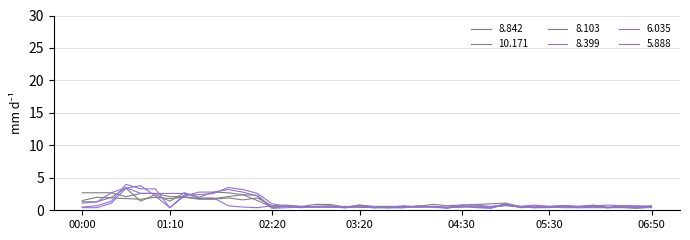

Reading right to left, list all the values displayed in this chart.

8.399: 0.5	0.7	0.7	0.8	0.7	0.6	0.7	0.6	0.8	0.6	0.9	0.4	0.7	0.5	0.5	0.6	0.5	0.5	0.4	0.5	0.6	0.4	0.5	0.5	0.6	0.6	0.7	0.4	0.5	0.7	1.9	1.9	2.6	2.6	2.6	2.6	3.5	2.7	1.3	1.1
6.035: 0.5	0.5	0.7	0.4	0.4	0.4	0.4	0.5	0.5	0.4	1.0	0.3	0.4	0.7	0.3	0.5	0.5	0.7	0.4	0.5	0.7	0.5	0.6	0.6	0.5	0.6	1.0	2.6	3.2	3.5	2.6	2.4	2.4	0.4	3.3	3.3	4.0	1.4	0.7	0.5
5.888: 0.4	0.4	0.6	0.4	0.5	0.4	0.5	0.5	0.5	0.5	0.9	0.6	0.8	0.8	0.4	0.5	0.6	0.4	0.4	0.4	0.8	0.4	0.5	0.5	0.5	0.4	0.3	2.2	2.8	3.2	2.8	2.8	2.2	0.4	2.2	3.8	3.4	1.1	0.4	0.4
8.842: 0.5	0.4	0.5	0.4	0.6	0.5	0.7	0.4	0.4	0.5	0.8	0.4	0.5	0.6	0.4	0.5	0.7	0.4	0.4	0.4	0.5	0.4	0.7	0.6	0.4	0.6	0.4	2.3	2.4	2.1	1.8	1.8	2.1	2.1	2.6	2.6	2.1	2.7	2.7	2.7
10.171: 0.7	0.6	0.6	0.5	0.8	0.6	0.7	0.6	0.6	0.6	1.1	1.0	0.9	0.8	0.7	0.9	0.6	0.6	0.6	0.6	0.8	0.5	0.9	0.9	0.6	0.8	0.7	1.9	1.6	1.9	1.7	1.7	2.0	1.8	2.0	1.7	1.8	1.9	2.0	1.5
8.103: 0.5	0.3	0.4	0.4	0.6	0.5	0.5	0.5	0.4	0.5	0.7	0.5	0.5	0.5	0.4	0.6	0.5	0.5	0.5	0.4	0.5	0.6	0.5	0.5	0.5	0.6	0.5	1.5	2.4	2.7	2.8	2.0	2.7	1.4	2.4	1.4	3.4	2.0	1.3	1.3